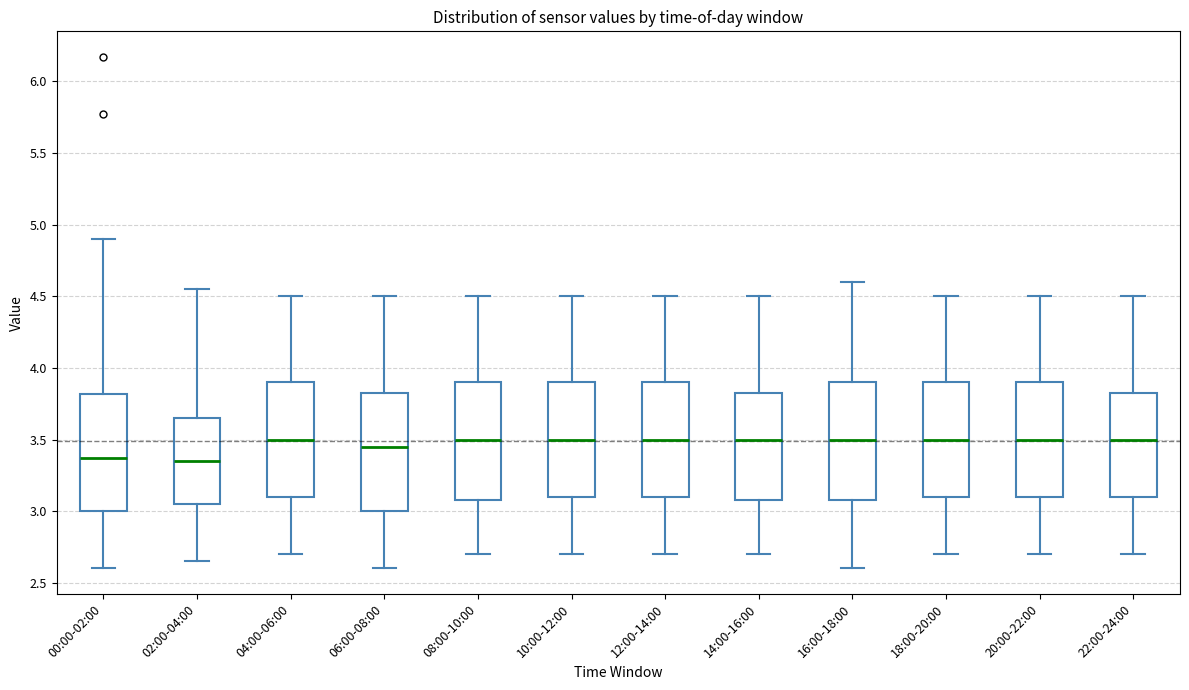

Reading left to right, read every box against the y-axis: the position of its median line, the range the box covers, and the ends of its whiskers. The values are not printed on the chart, so give them approximately, as read against the axis.

00:00-02:00: median 3.35, box 3.00 to 3.80, whiskers 2.60 to 4.90
02:00-04:00: median 3.35, box 3.05 to 3.65, whiskers 2.65 to 4.55
04:00-06:00: median 3.50, box 3.10 to 3.90, whiskers 2.70 to 4.50
06:00-08:00: median 3.45, box 3.00 to 3.85, whiskers 2.60 to 4.50
08:00-10:00: median 3.50, box 3.10 to 3.90, whiskers 2.70 to 4.50
10:00-12:00: median 3.50, box 3.10 to 3.90, whiskers 2.70 to 4.50
12:00-14:00: median 3.50, box 3.10 to 3.90, whiskers 2.70 to 4.50
14:00-16:00: median 3.50, box 3.10 to 3.85, whiskers 2.70 to 4.50
16:00-18:00: median 3.50, box 3.10 to 3.90, whiskers 2.60 to 4.60
18:00-20:00: median 3.50, box 3.10 to 3.90, whiskers 2.70 to 4.50
20:00-22:00: median 3.50, box 3.10 to 3.90, whiskers 2.70 to 4.50
22:00-24:00: median 3.50, box 3.10 to 3.85, whiskers 2.70 to 4.50